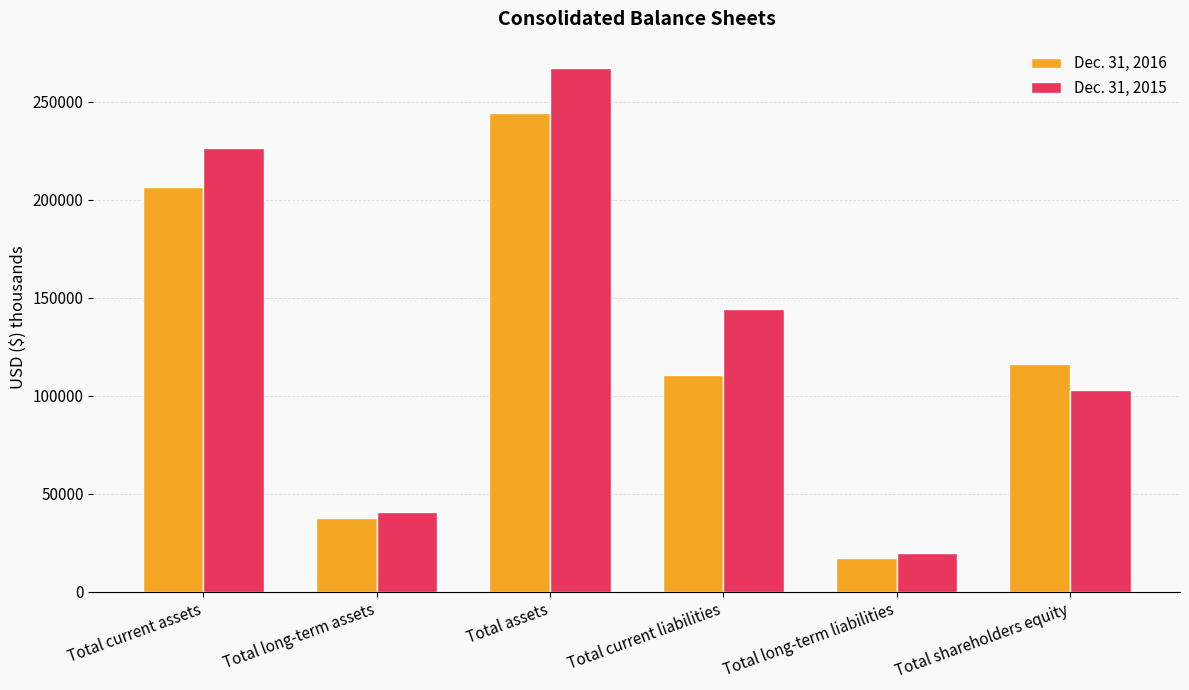

Which series has the largest range (max minus min)?

Dec. 31, 2015